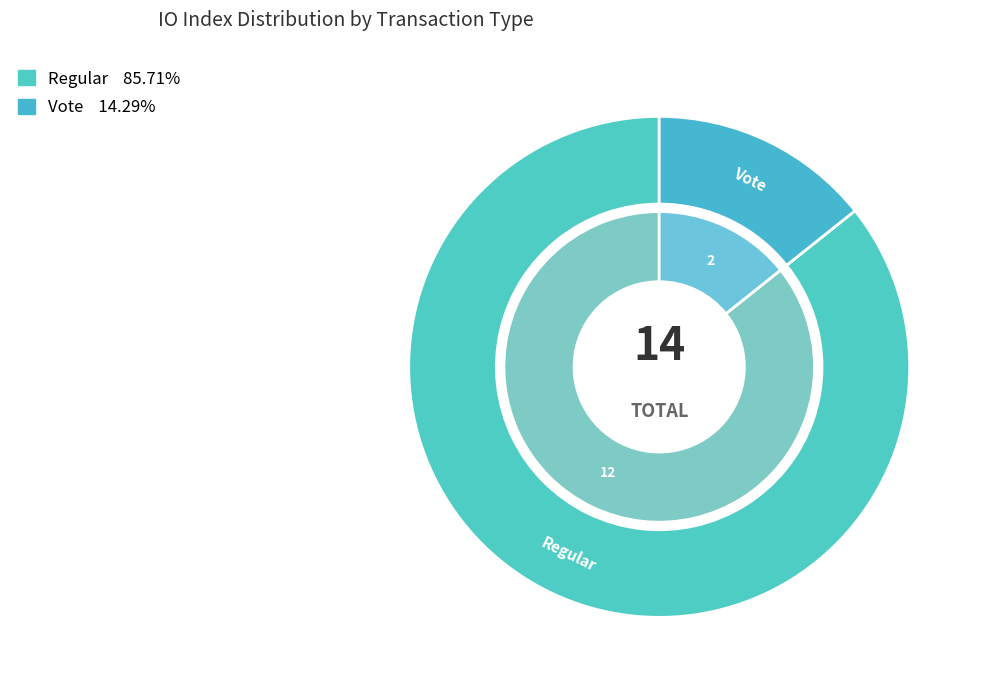

Which slice is the smallest?

Vote